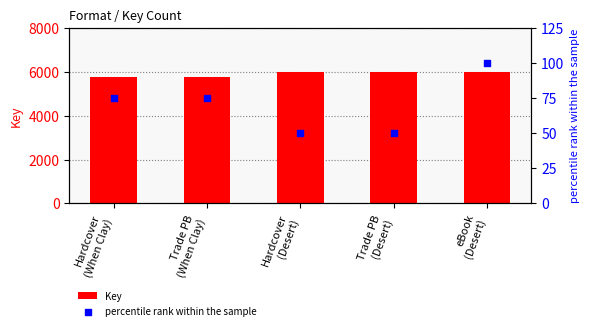

Which series reaches the minimum Y coordinate?

percentile rank within the sample